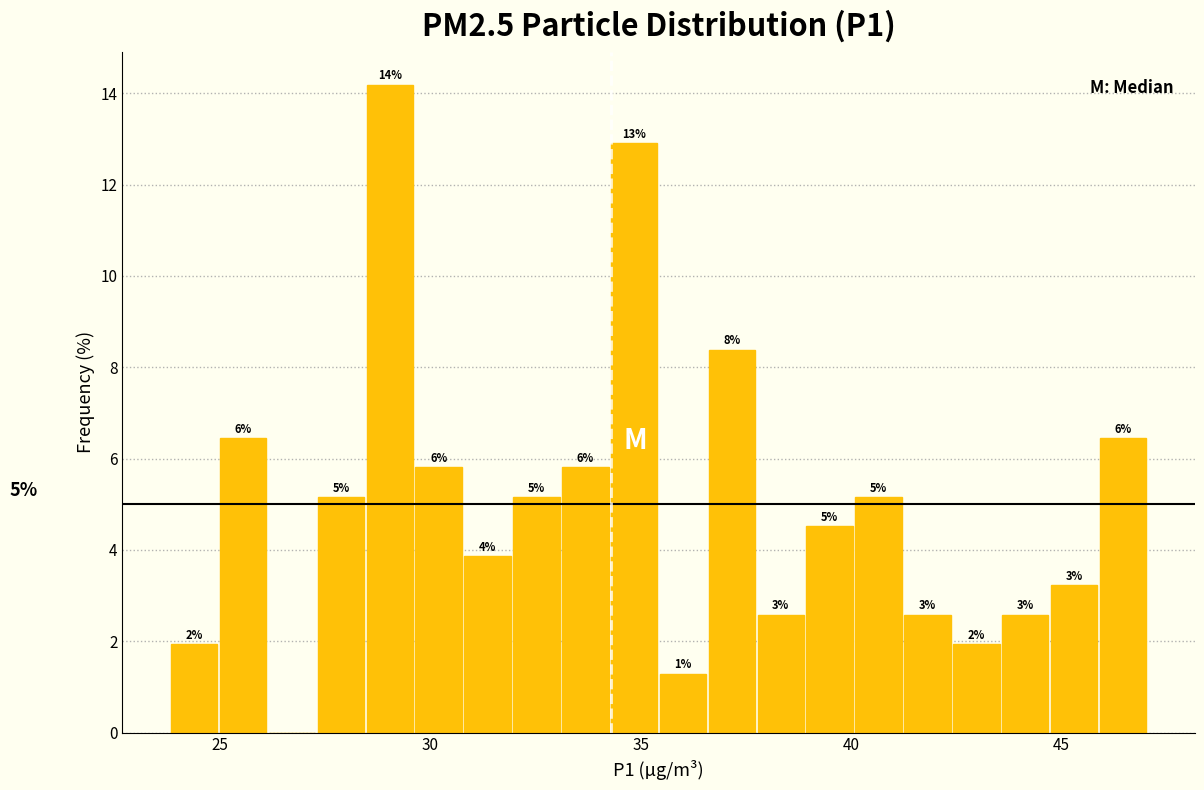

Around what value on the x-axis is the tallest bar? Give the approximate position of its centre, as read against the axis.

29.0